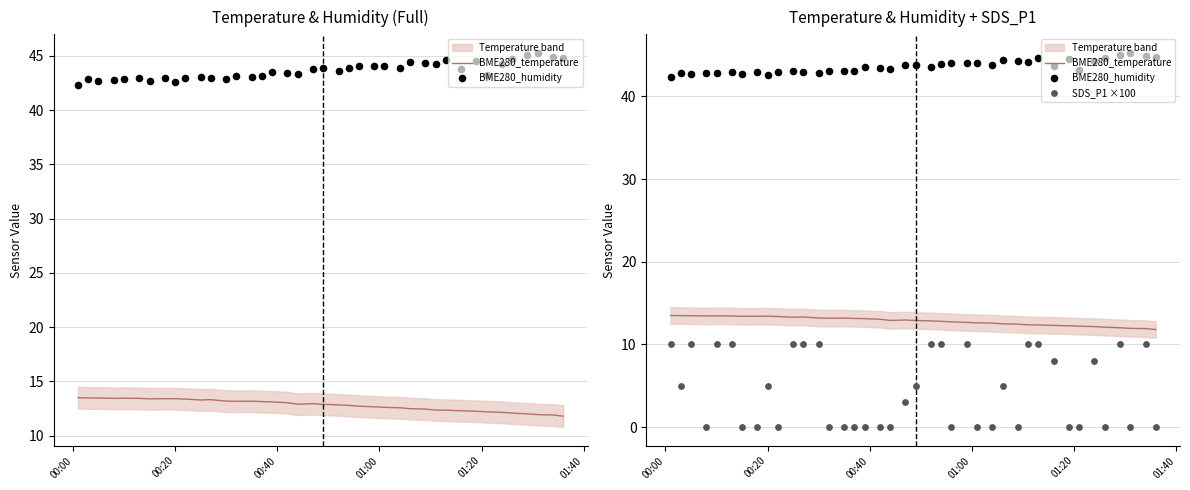

Which series has the widest spread of Y values?

SDS_P1 ×100